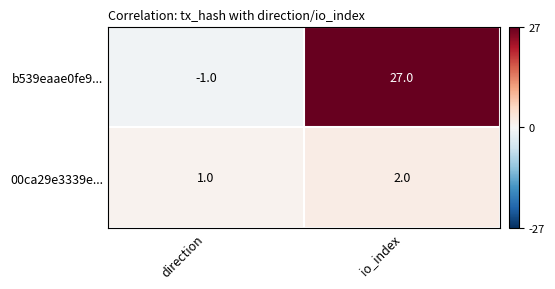

What is the total value across all series at io_index?

29